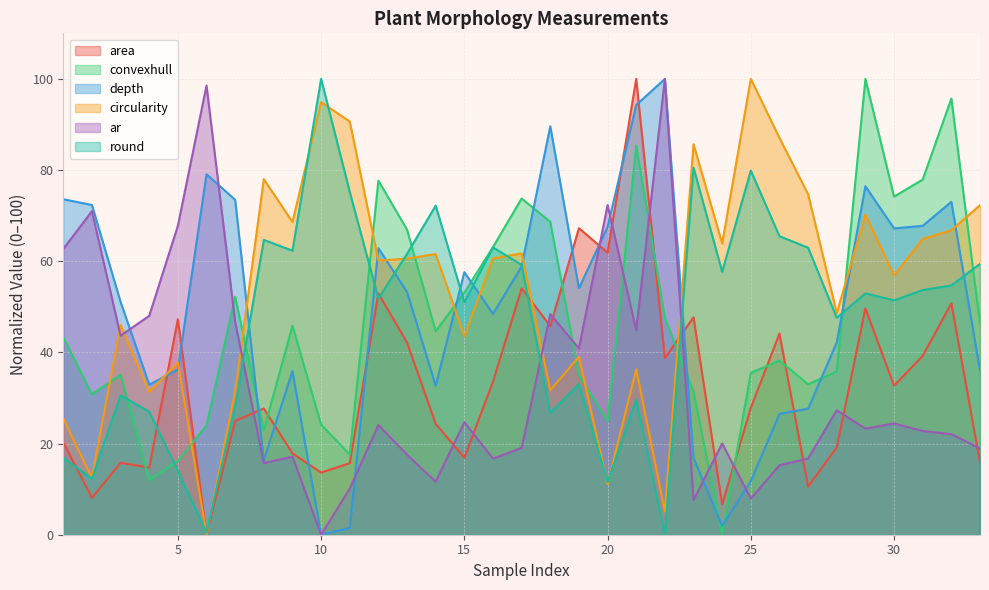

True or false: circularity has more than 2 points higher than both neighbors.

True